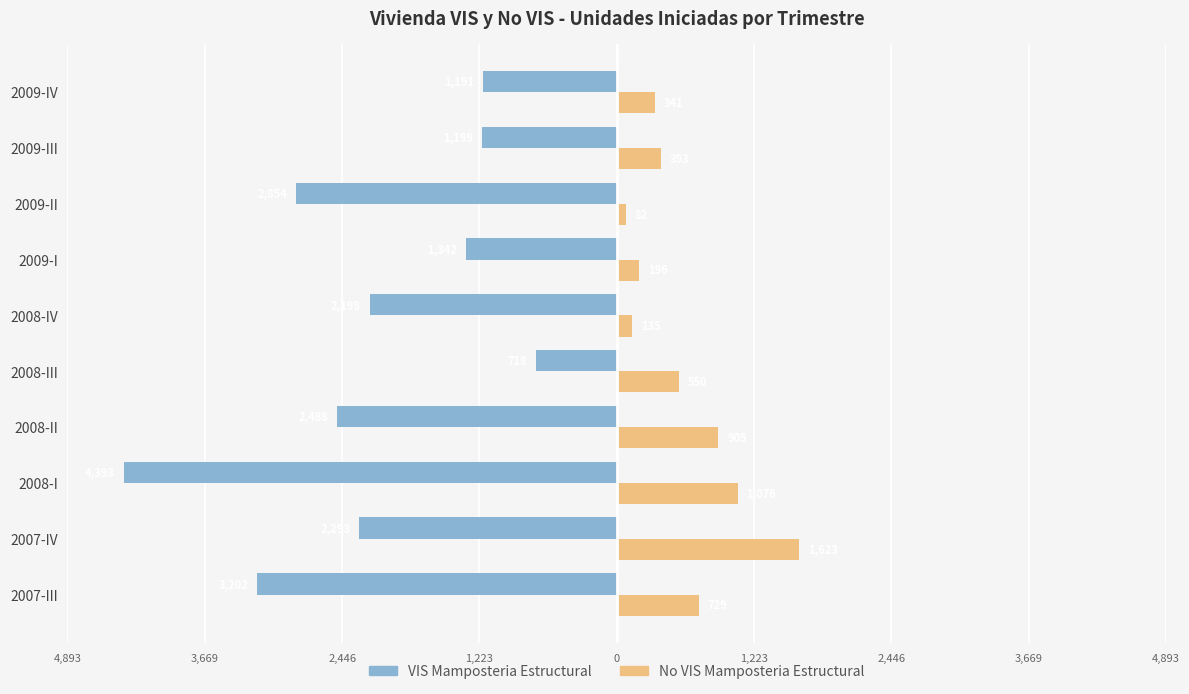

What are all the series names shown in the legend?

VIS Mamposteria Estructural, No VIS Mamposteria Estructural